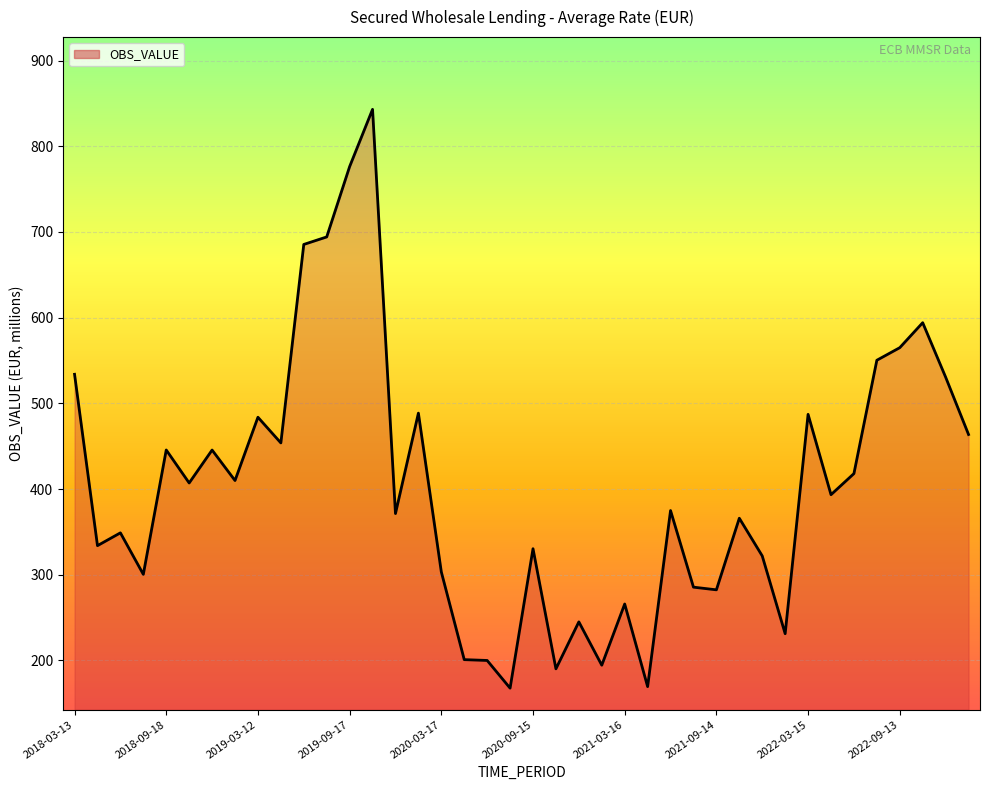

What is the average value?

403.8